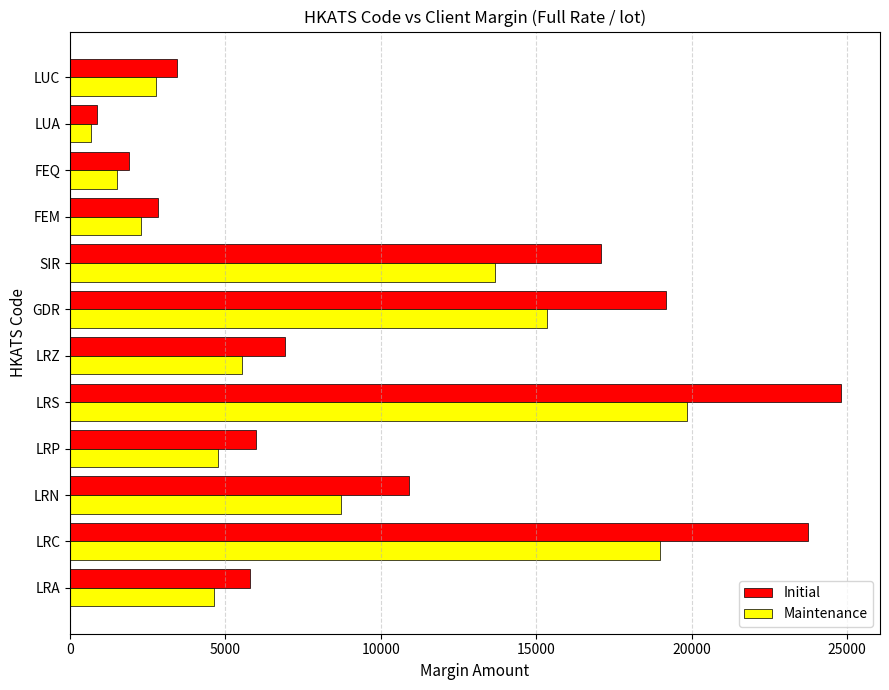

What is the sum of the Maintenance values at LRZ and LRC?

24502